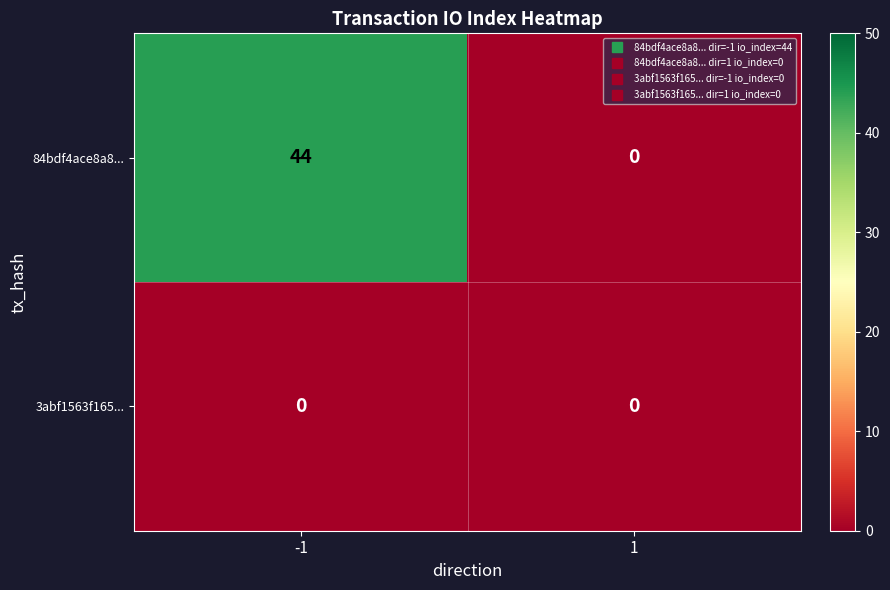

What is the average value of the 84bdf4ace8a8... series?

22